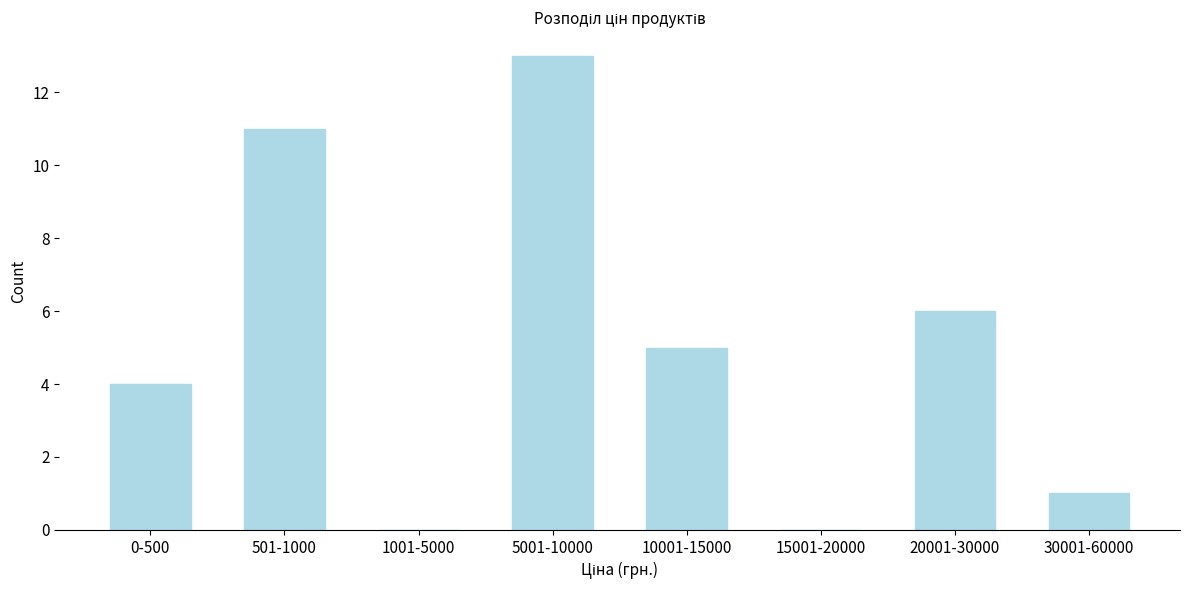

Reading right to left, what are all the values shown in this chart?

30001-60000=1	20001-30000=6	15001-20000=0	10001-15000=5	5001-10000=13	1001-5000=0	501-1000=11	0-500=4